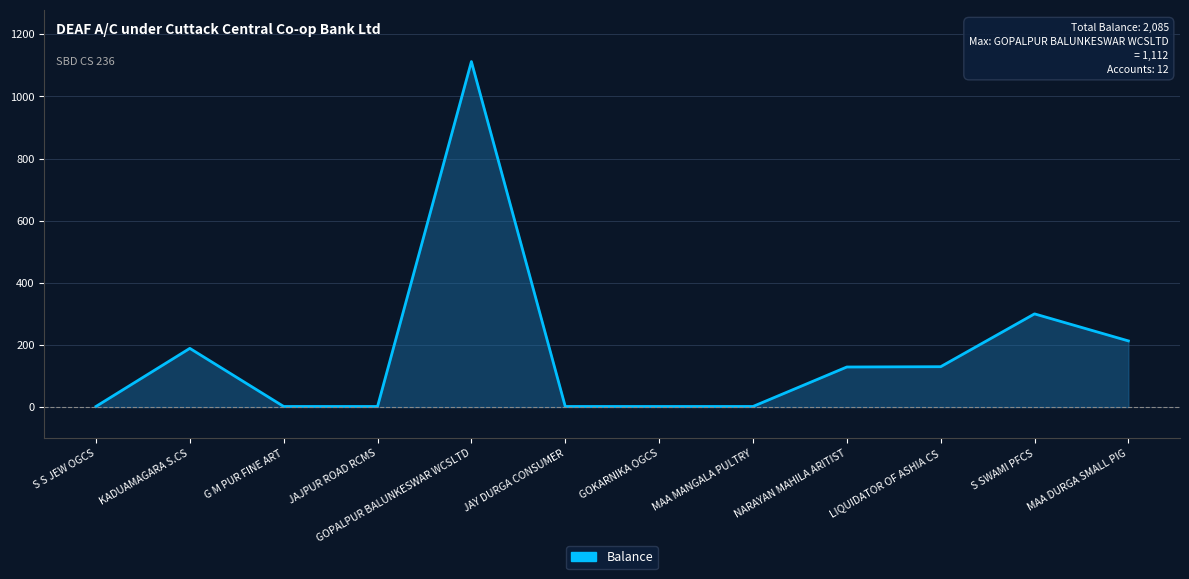

Where does the data first go above 129?

KADUAMAGARA S.CS